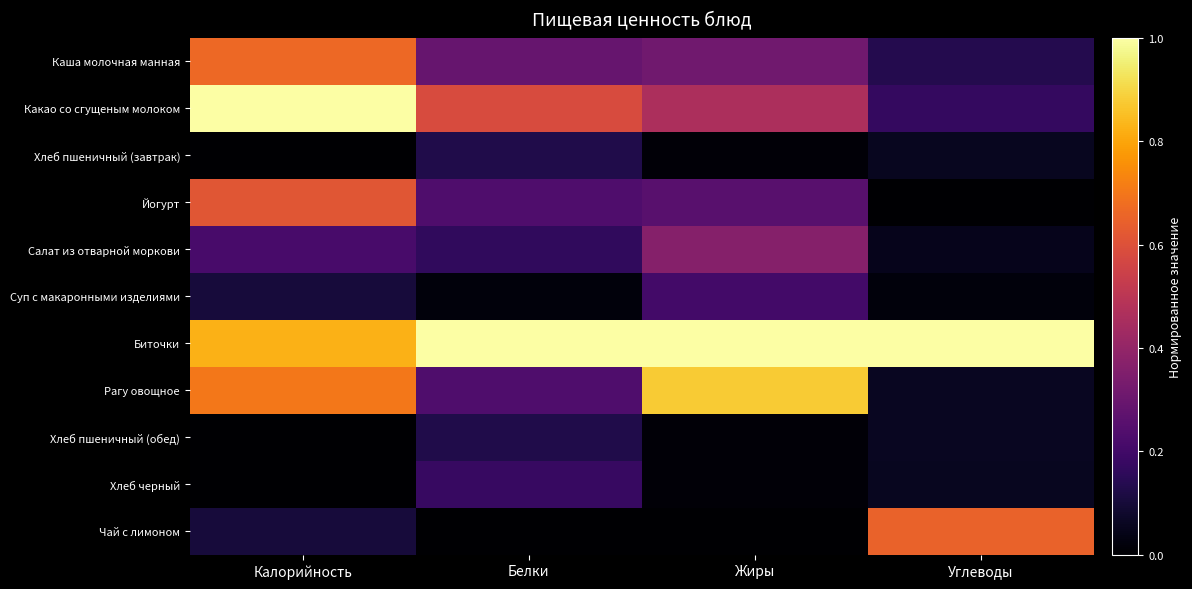

Reading left to right, extract all data points from this chart.

Каша молочная манная: Калорийность=0.7	Белки=0.3	Жиры=0.3	Углеводы=0.1
Какао со сгущеным молоком: Калорийность=1.0	Белки=0.6	Жиры=0.5	Углеводы=0.2
Хлеб пшеничный (завтрак): Калорийность=0.0	Белки=0.1	Жиры=0.0	Углеводы=0.1
Йогурт: Калорийность=0.6	Белки=0.2	Жиры=0.3	Углеводы=0.0
Салат из отварной моркови: Калорийность=0.2	Белки=0.2	Жиры=0.4	Углеводы=0.0
Суп с макаронными изделиями: Калорийность=0.1	Белки=0.0	Жиры=0.2	Углеводы=0.0
Биточки: Калорийность=0.8	Белки=1.0	Жиры=1.0	Углеводы=1.0
Рагу овощное: Калорийность=0.7	Белки=0.2	Жиры=0.9	Углеводы=0.1
Хлеб пшеничный (обед): Калорийность=0.0	Белки=0.1	Жиры=0.0	Углеводы=0.1
Хлеб черный: Калорийность=0.0	Белки=0.2	Жиры=0.0	Углеводы=0.1
Чай с лимоном: Калорийность=0.1	Белки=0.0	Жиры=0.0	Углеводы=0.6